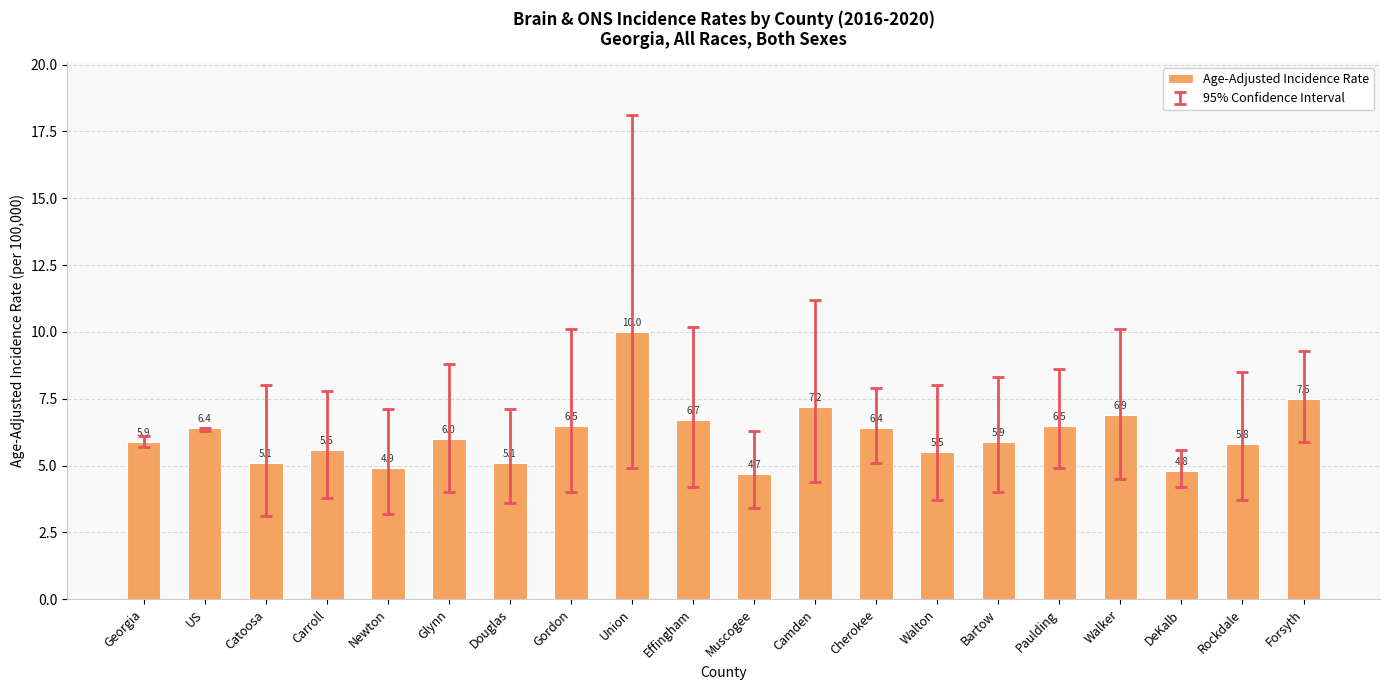

Which category has the highest value across all series?

Union